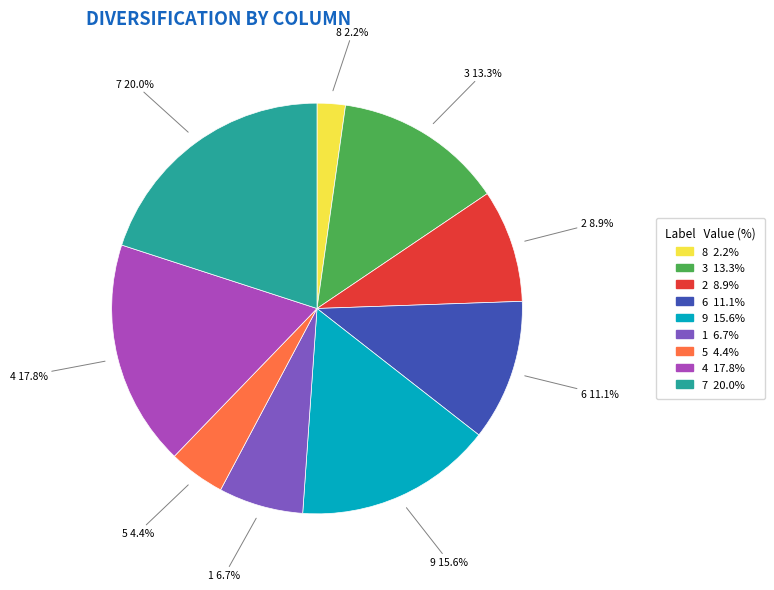

Count the number of slices in the pie.

9